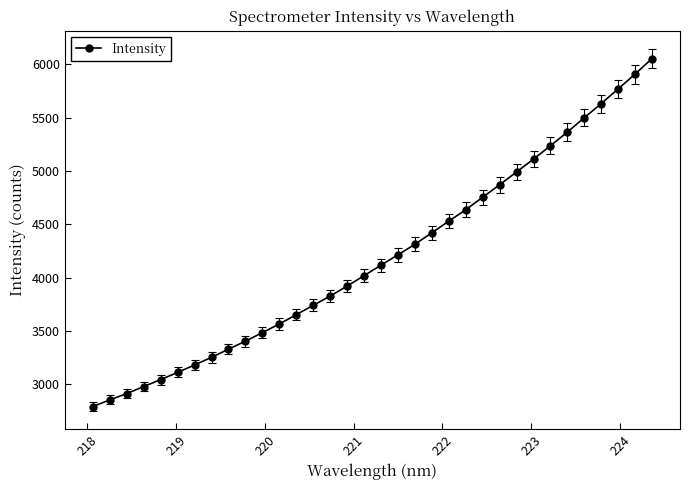

What is the sum of all values?

142474.6